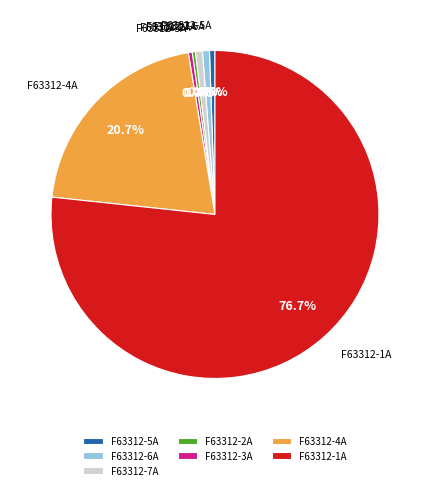

Count the number of slices in the pie.

7